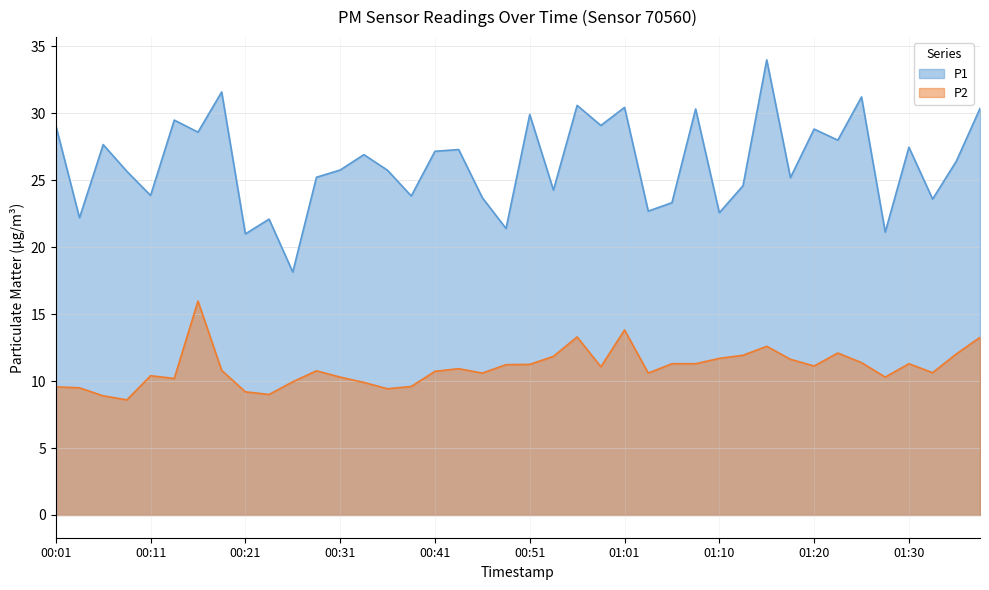

True or false: P2 and P1 intersect in this chart.

False